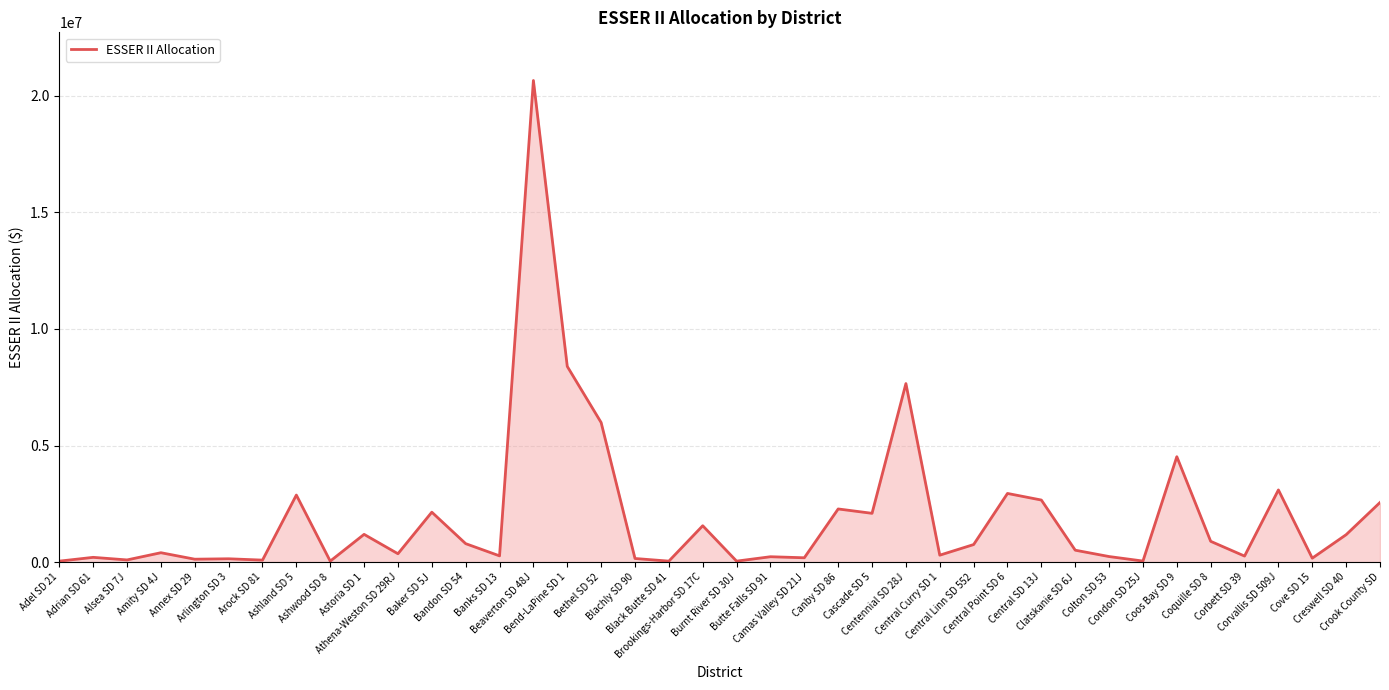

Where does the data first go above 509450?

Ashland SD 5